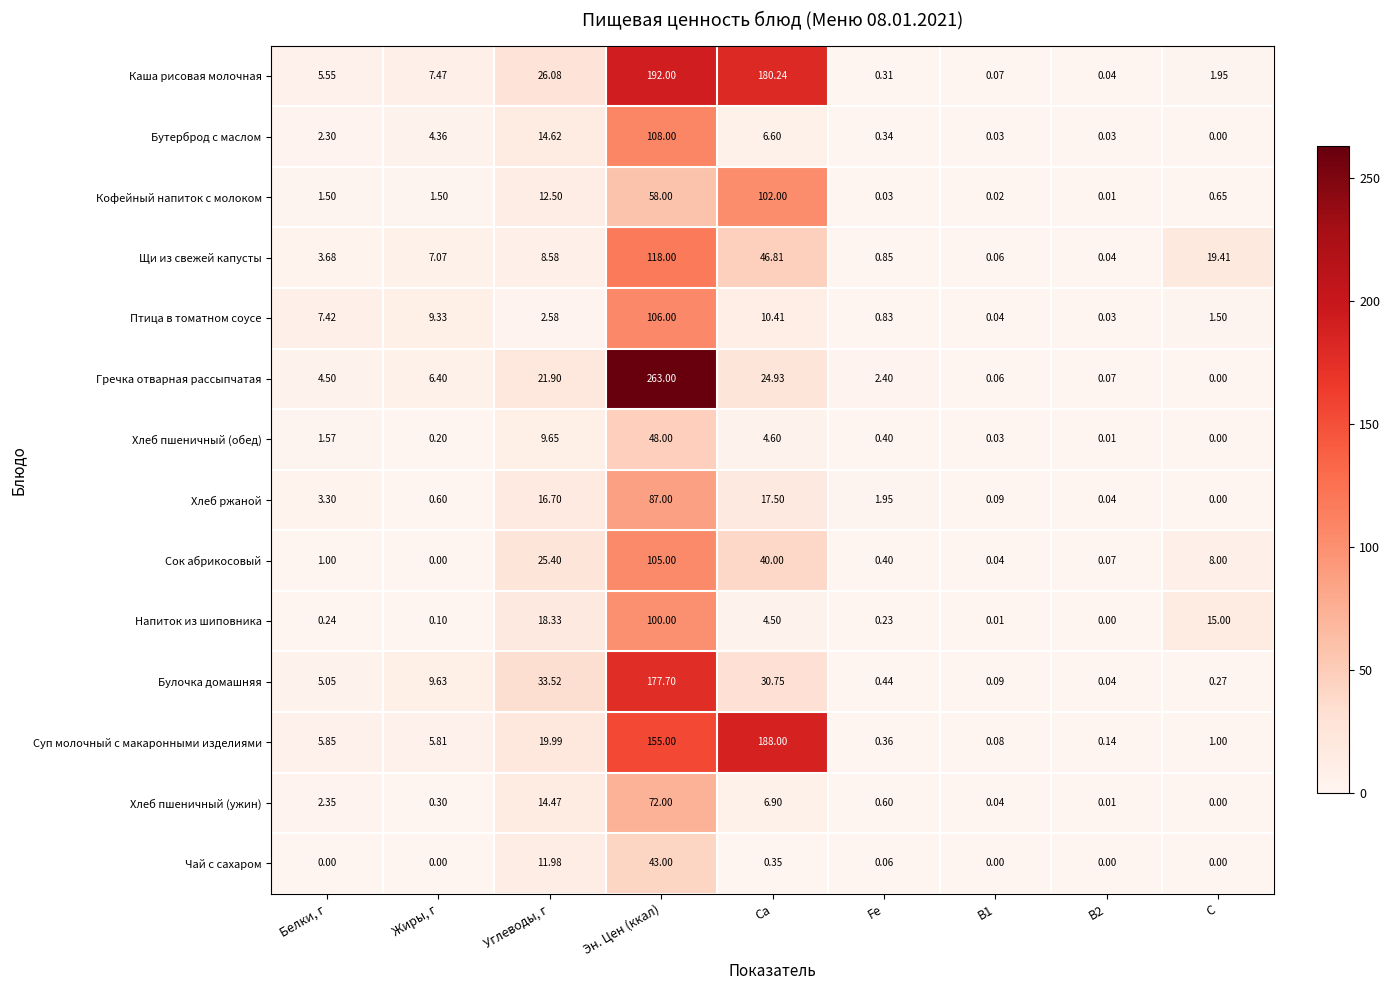

List the series in order of their peak value, highest first.

Гречка отварная рассыпчатая, Каша рисовая молочная, Суп молочный с макаронными изделиями, Булочка домашняя, Щи из свежей капусты, Бутерброд с маслом, Птица в томатном соусе, Сок абрикосовый, Кофейный напиток с молоком, Напиток из шиповника, Хлеб ржаной, Хлеб пшеничный (ужин), Хлеб пшеничный (обед), Чай с сахаром